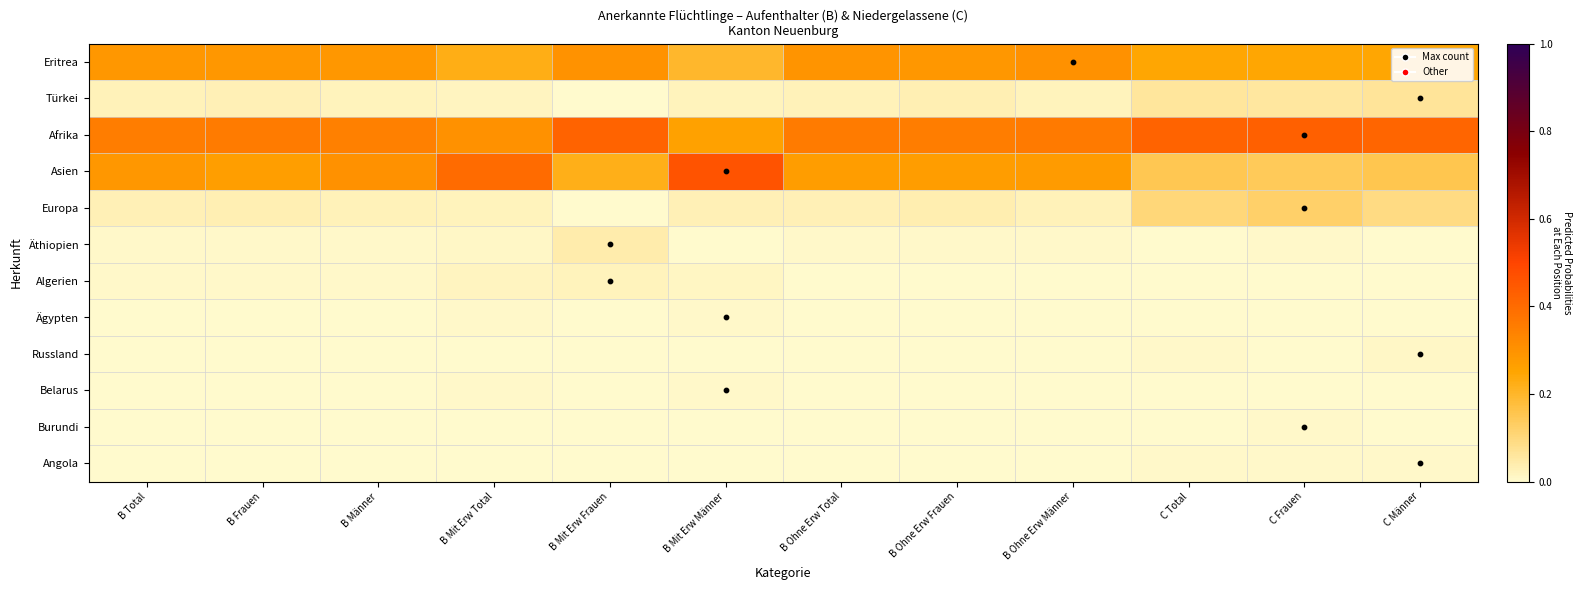

List the series in order of their peak value, lowest first.

Burundi, Angola, Ägypten, Belarus, Russland, Algerien, Äthiopien, Türkei, Europa, Eritrea, Afrika, Asien